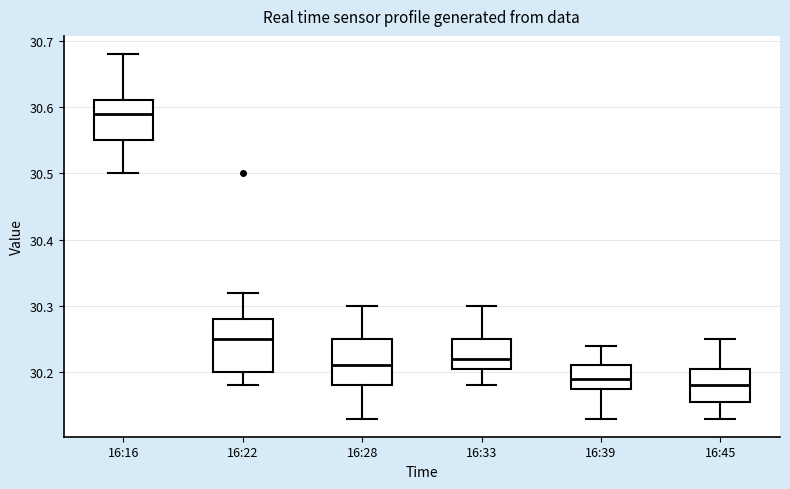

Reading left to right, transcribe this box plot: for each box, give where its median line is, the range the box spans, and where its two whiskers end, as read against the y-axis. The values are not printed on the chart, so give them approximately, as read against the axis.

16:16: median 30.59, box 30.55 to 30.61, whiskers 30.50 to 30.68
16:22: median 30.25, box 30.20 to 30.28, whiskers 30.18 to 30.32
16:28: median 30.21, box 30.18 to 30.25, whiskers 30.13 to 30.30
16:33: median 30.22, box 30.21 to 30.25, whiskers 30.18 to 30.30
16:39: median 30.19, box 30.18 to 30.21, whiskers 30.13 to 30.24
16:45: median 30.18, box 30.16 to 30.21, whiskers 30.13 to 30.25